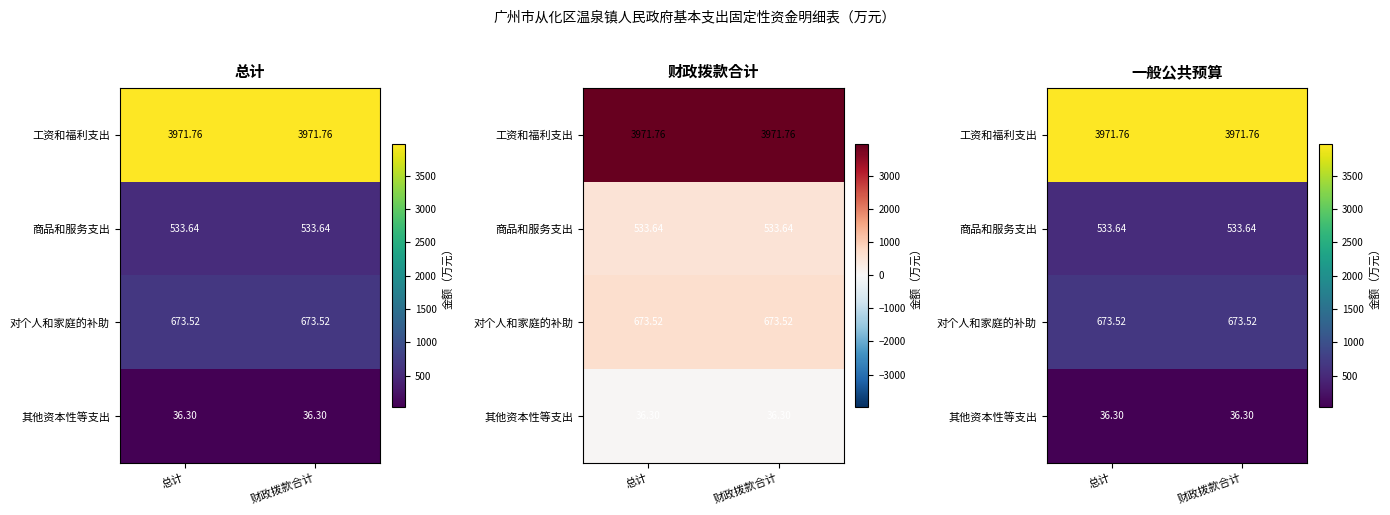

At which category does the chart reach its peak across all series?

总计